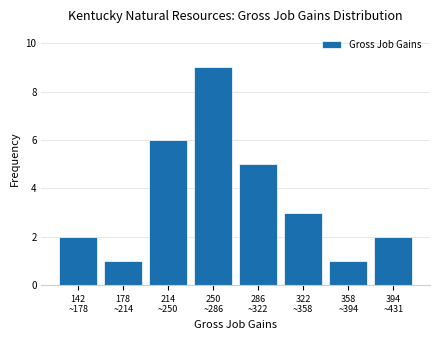

Reading left to right, transcribe all the data shown in this chart.

2	1	6	9	5	3	1	2